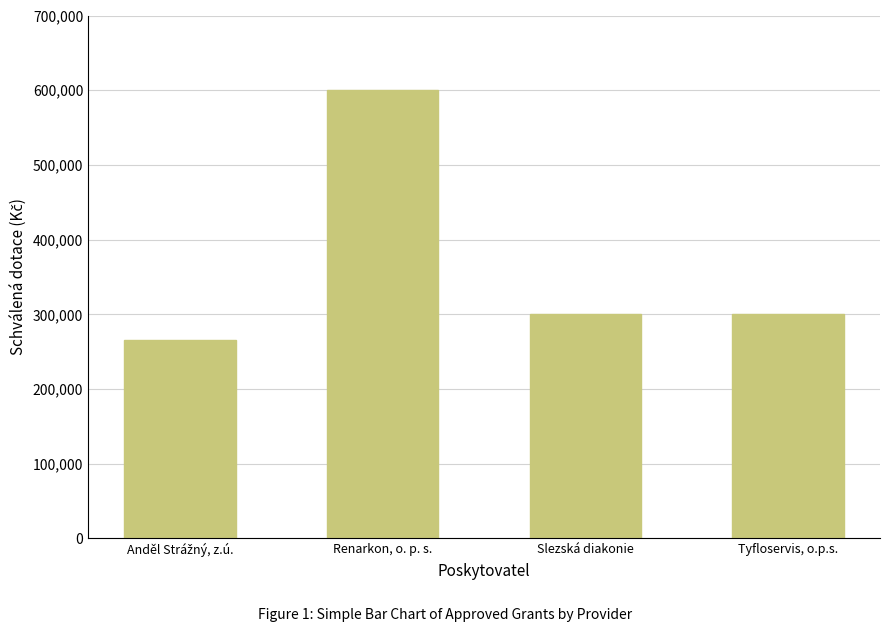

What is the greatest value displayed?

600000